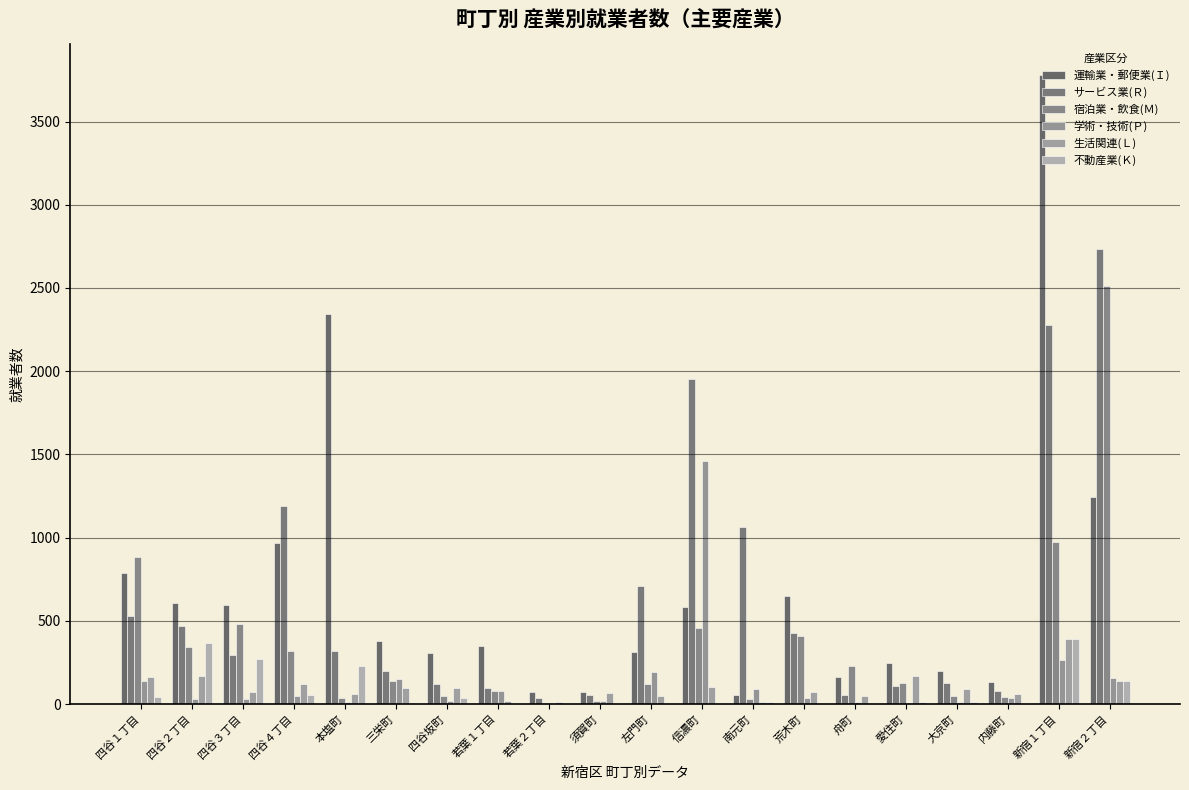

How many categories are shown in the chart?

20